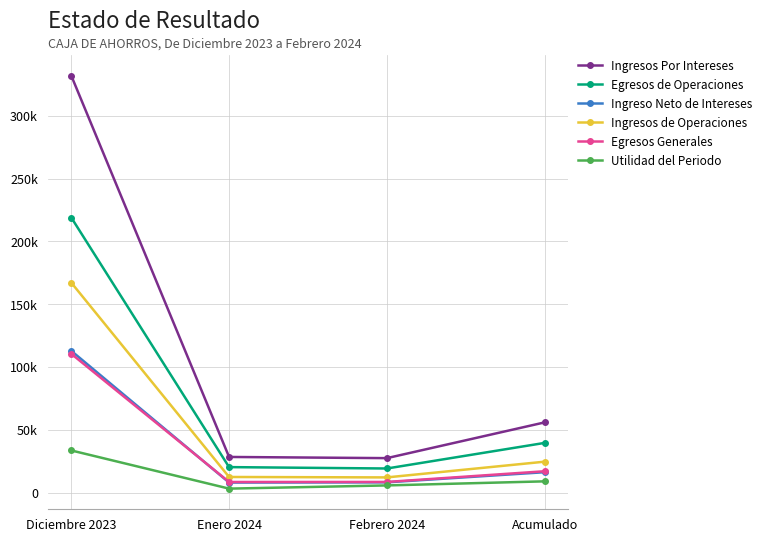

What is the value of the Ingresos de Operaciones point at the 2nd from the left?

12514.4